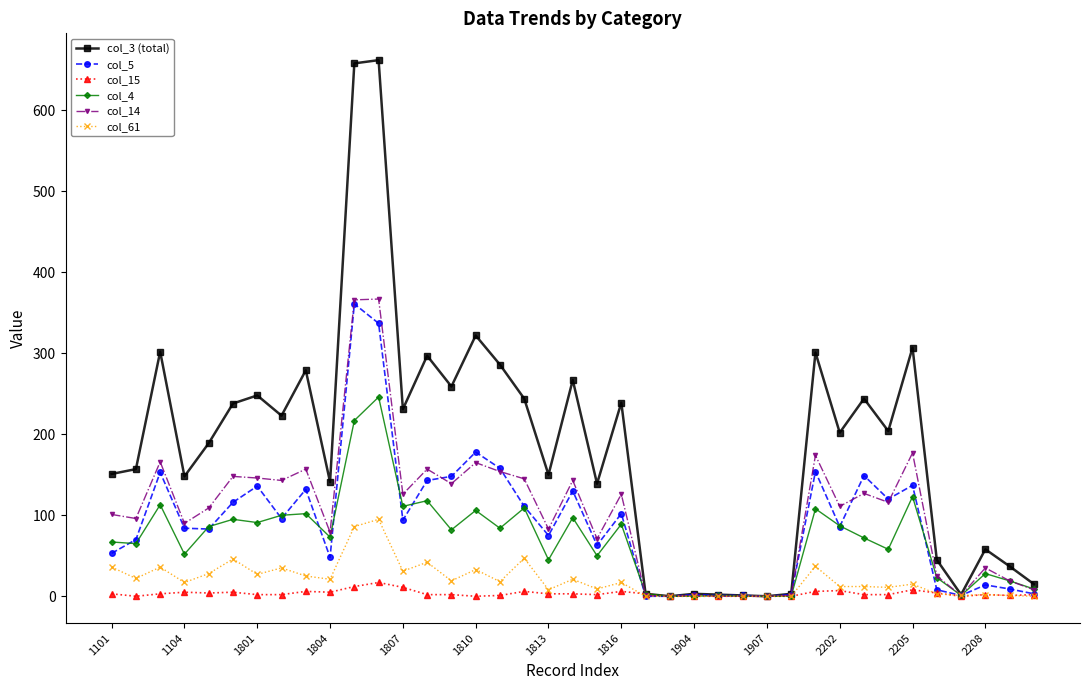

Which series has the widest spread of values?

col_3 (total)